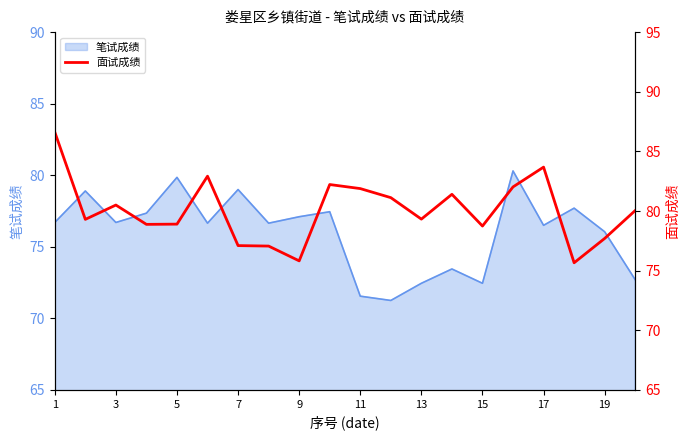

What is the highest value of the 笔试成绩 series?

80.3